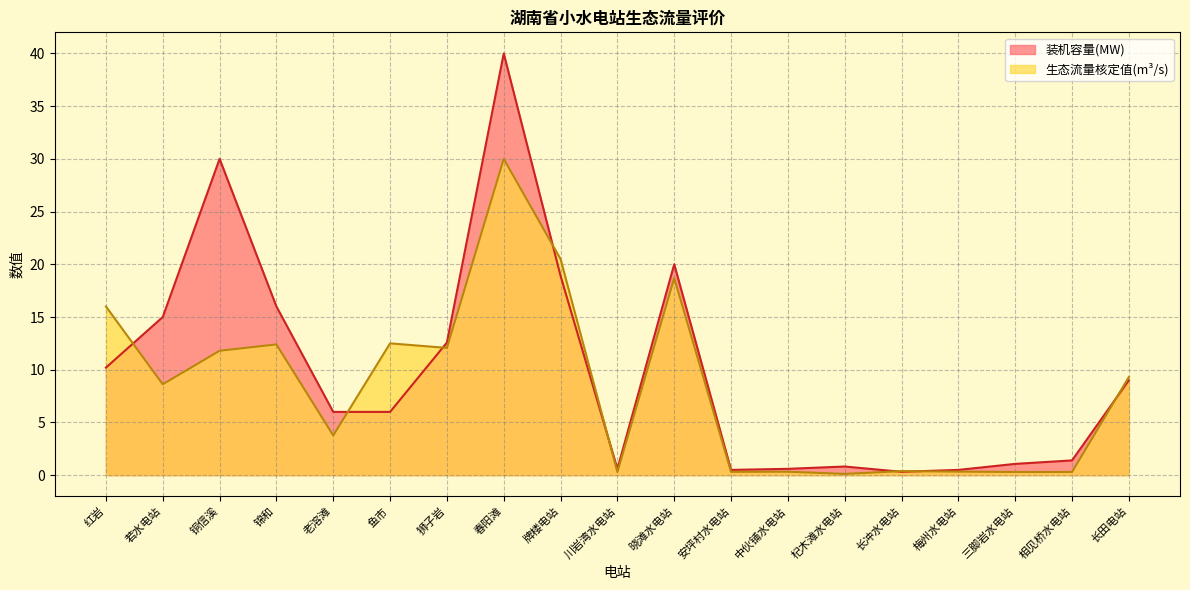

Where is the first local minimum for 装机容量(kW)?

川岩湾水电站